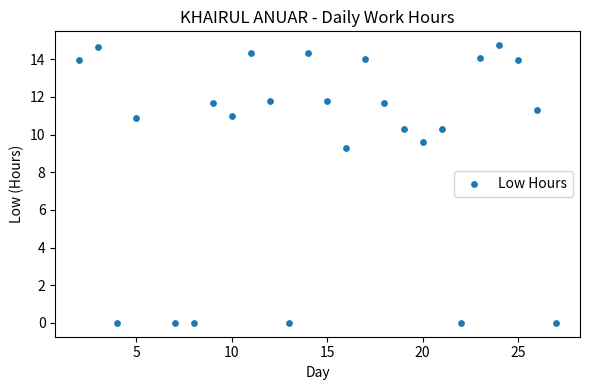

What Y value in the scatter plot is closest to 7?

9.3